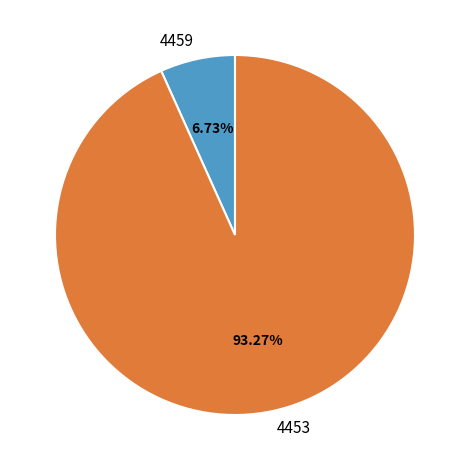

Is 4459 the majority of the pie?

No